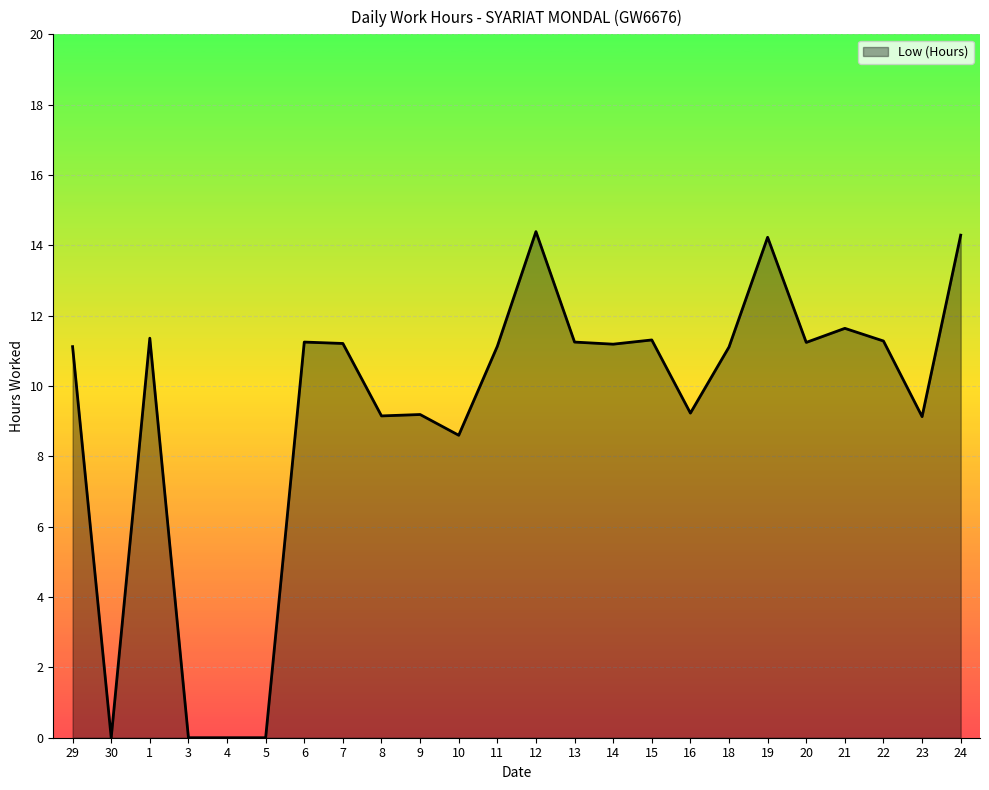

Where is the data nearest to the value 7?

10